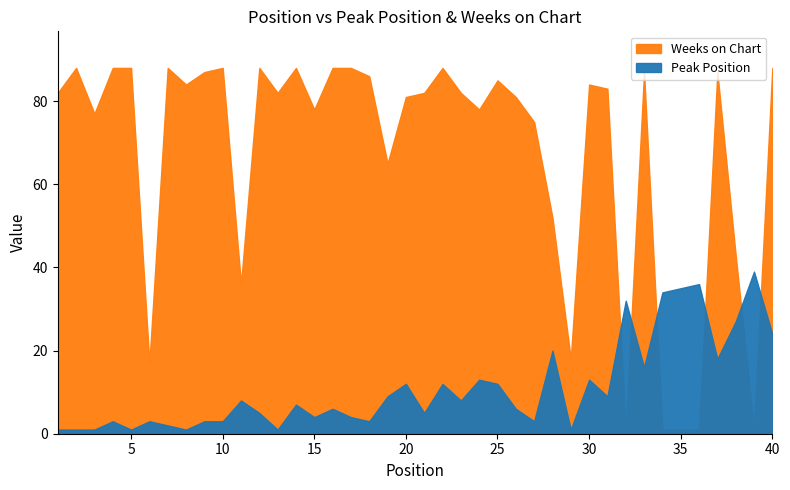

What value does the Peak Position series have at 6?

3